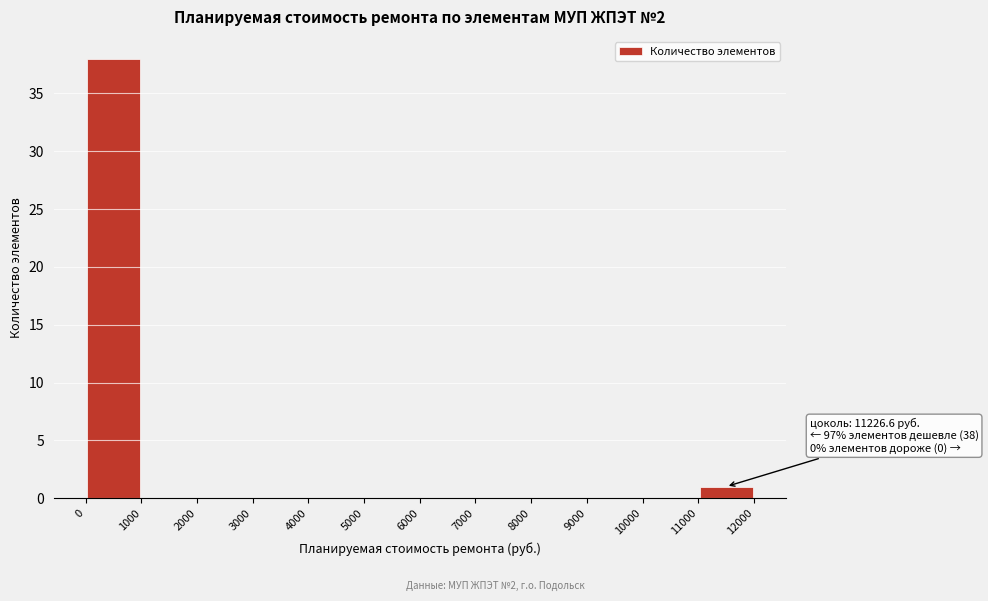

Over which range of the x-axis is the bar tallest?

0 to 1000